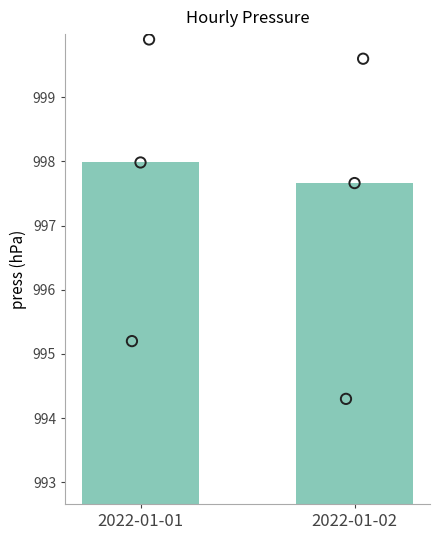

Approximately how many times larger is the value at 2022-01-01 compared to 2022-01-02?

1.0